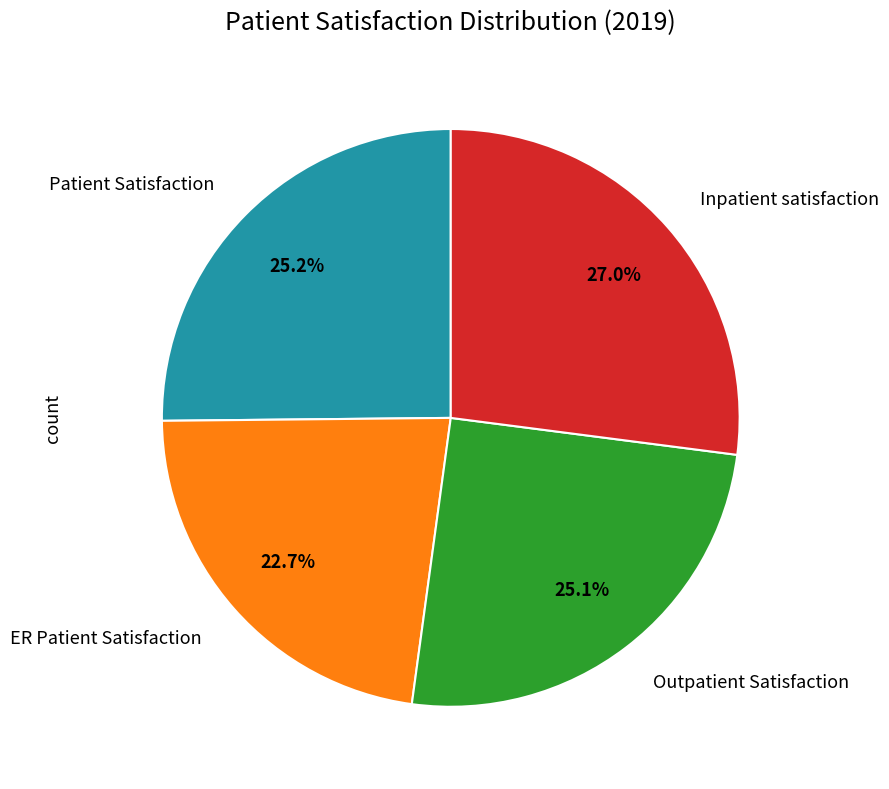

Is there a majority slice in this chart?

No